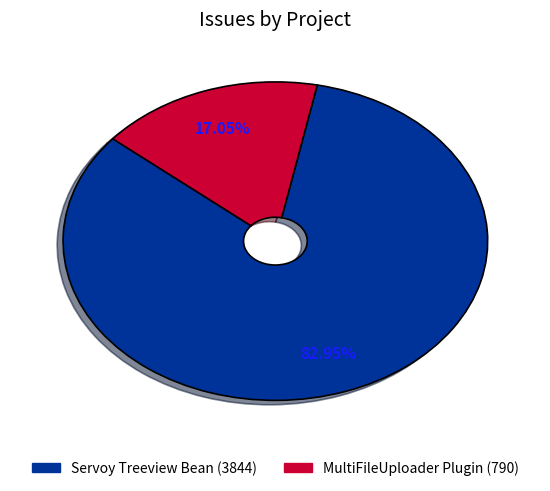

Count the number of slices in the pie.

2